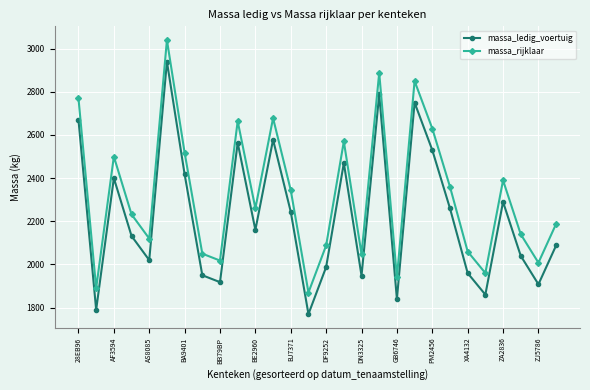

What is the value of the massa_rijklaar point at the 18th from the left?

2888